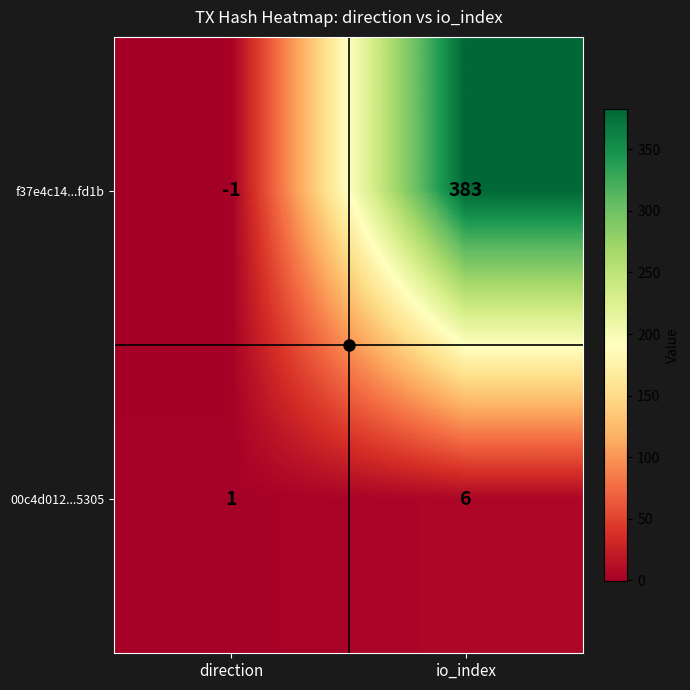

The f37e4c14...fd1b series shows 383 at io_index. True or false?

True